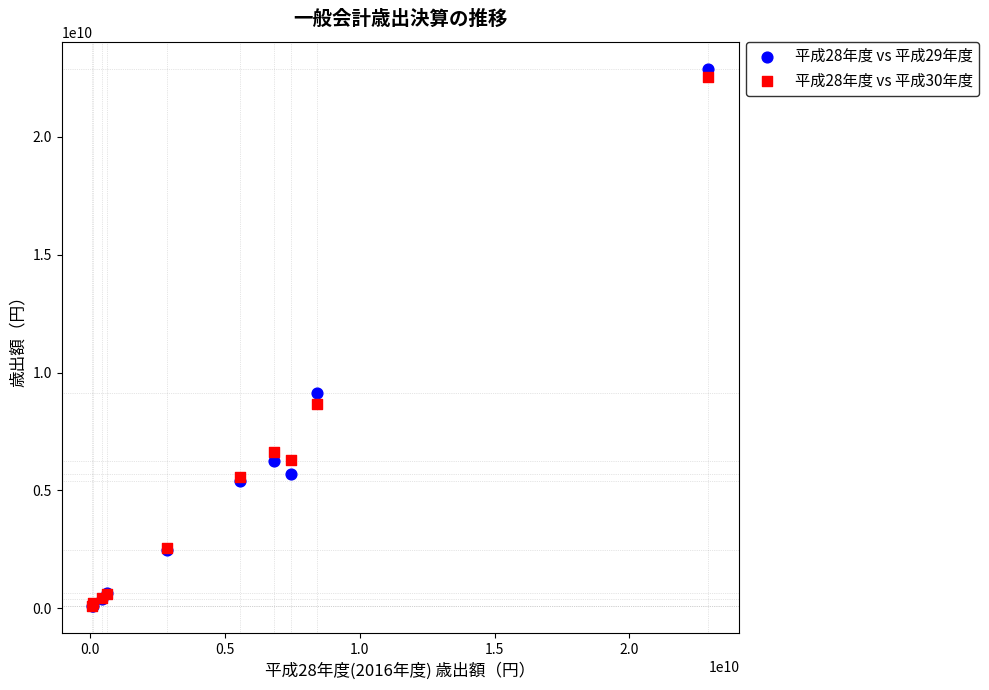

Across all series, what Y value is closest to 11487312169?

9122123524